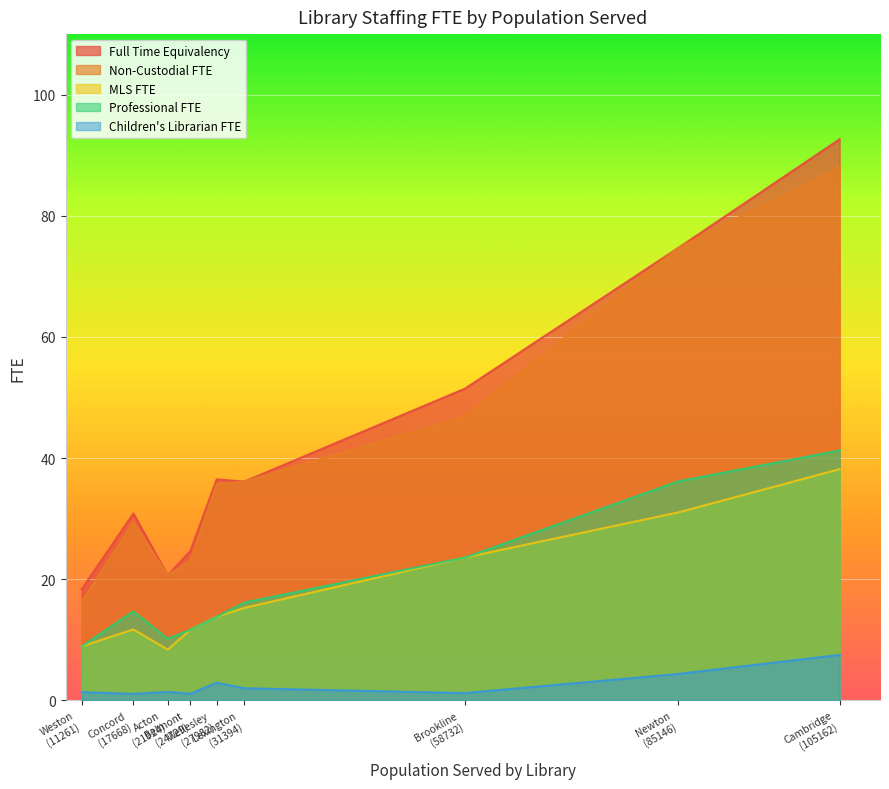

At how many categories does at least one series exceed 70?

2